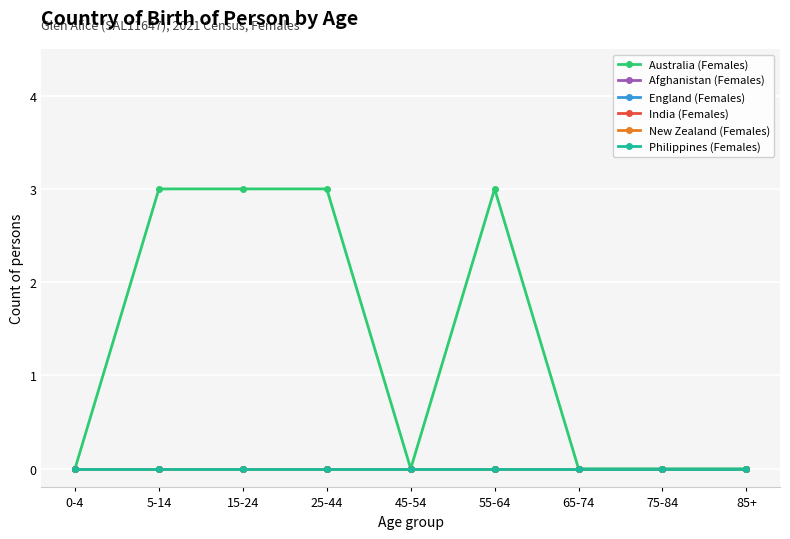

Is it true that Philippines (Females) equals 0 at 5-14?

True